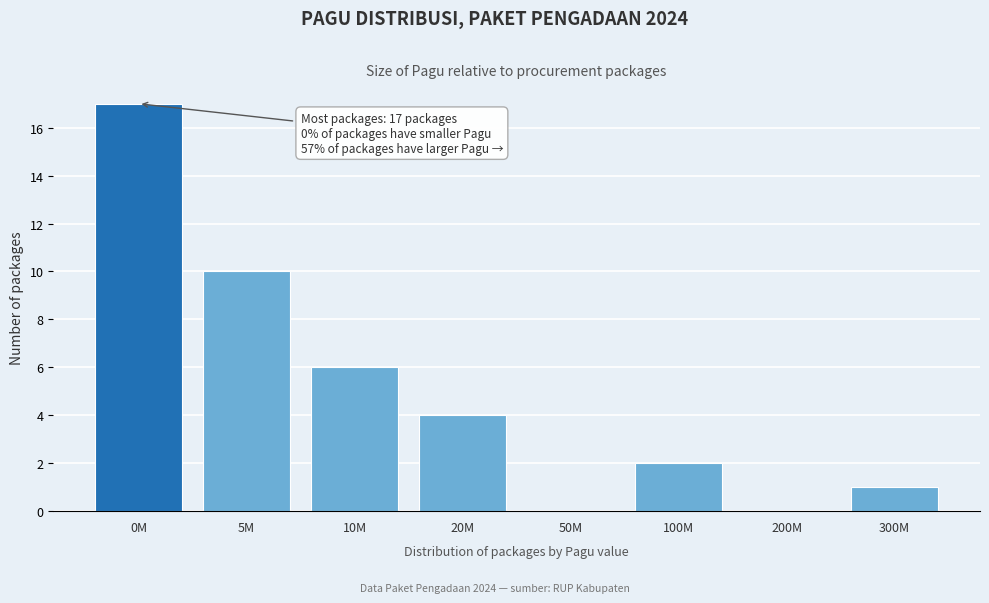

Reading left to right, list all the values displayed in this chart.

0M=17	5M=10	10M=6	20M=4	50M=0	100M=2	200M=0	300M=1